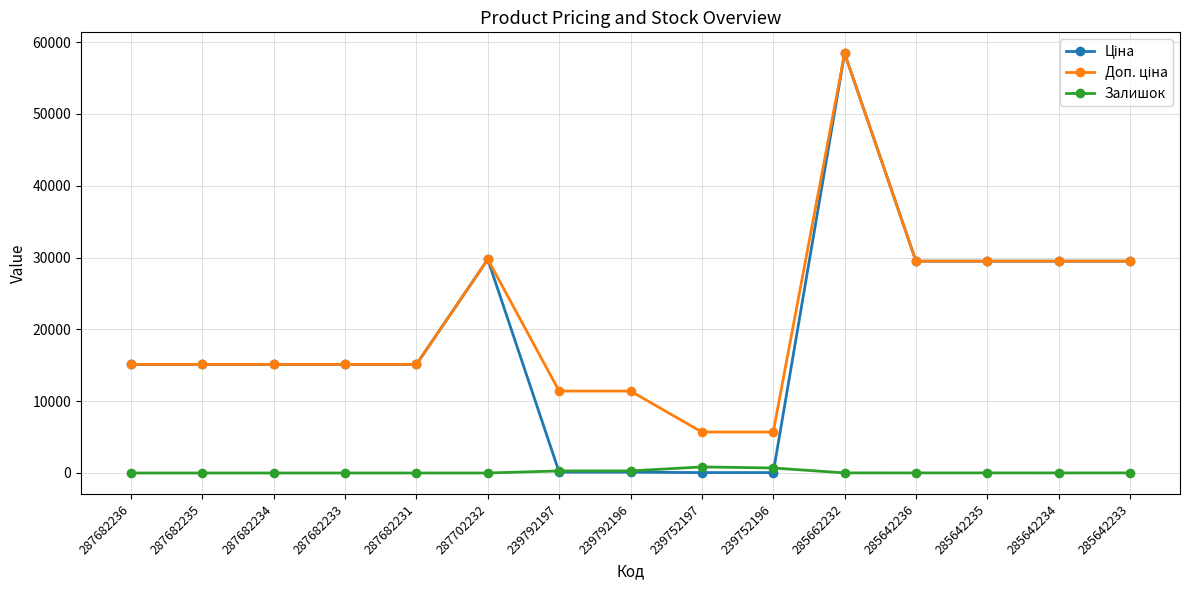

What is the spread (max minus min) of values at 287682231?

15120.0